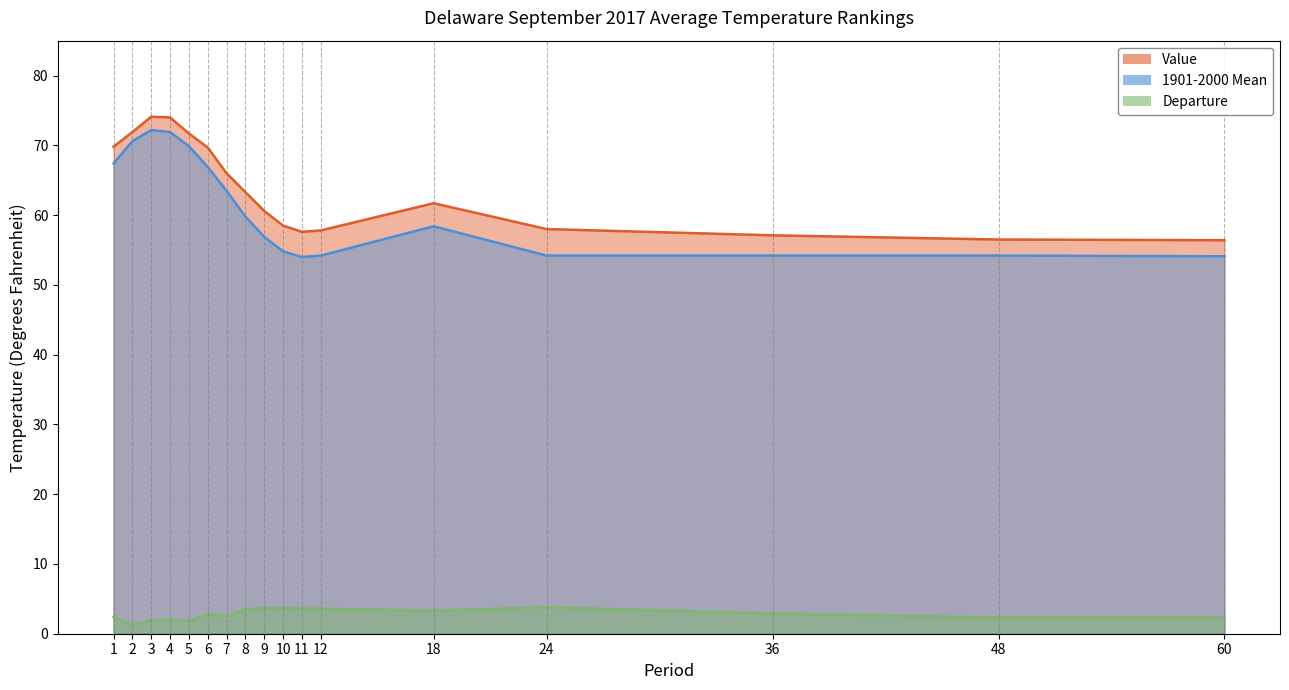

Reading left to right, what are all the values shown in this chart?

Value: 69.8	71.9	74.1	74.0	71.7	69.7	66.0	63.3	60.6	58.5	57.6	57.8	61.7	58.0	57.1	56.5	56.4
1901-2000 Mean: 67.4	70.6	72.2	71.9	69.9	66.9	63.5	59.8	56.9	54.8	54.0	54.2	58.4	54.2	54.2	54.2	54.1
Departure: 2.4	1.3	1.9	2.1	1.8	2.8	2.5	3.5	3.7	3.7	3.6	3.6	3.3	3.8	2.9	2.3	2.3